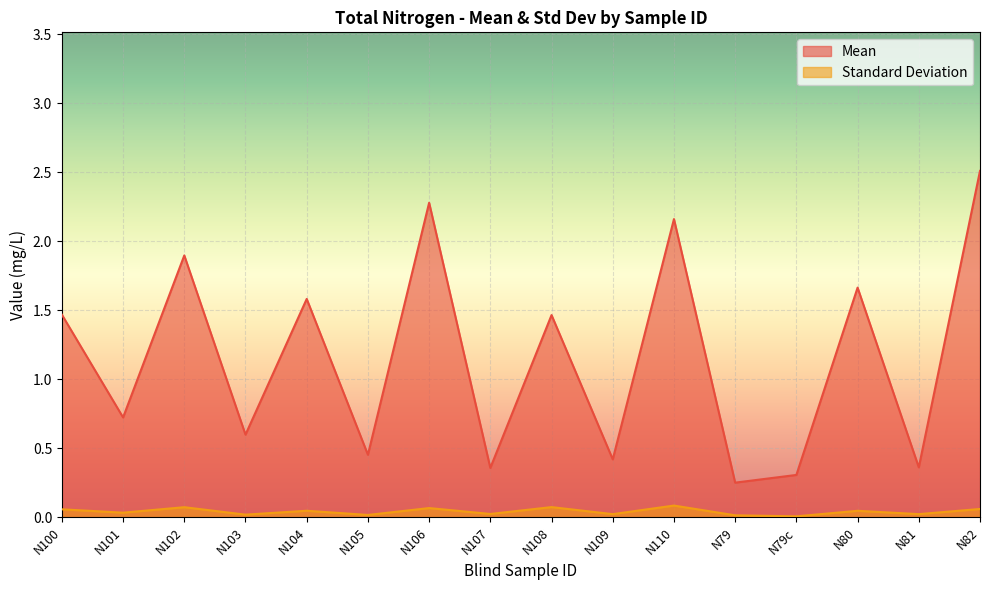

Which series has the largest range (max minus min)?

Mean